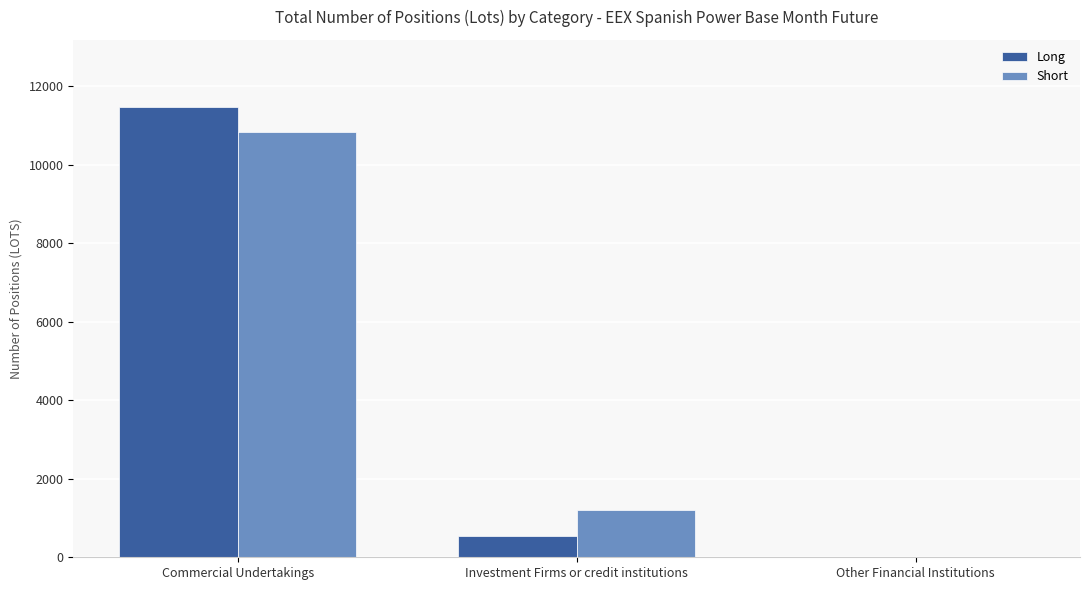

What is the maximum value shown in the chart?

11462.5